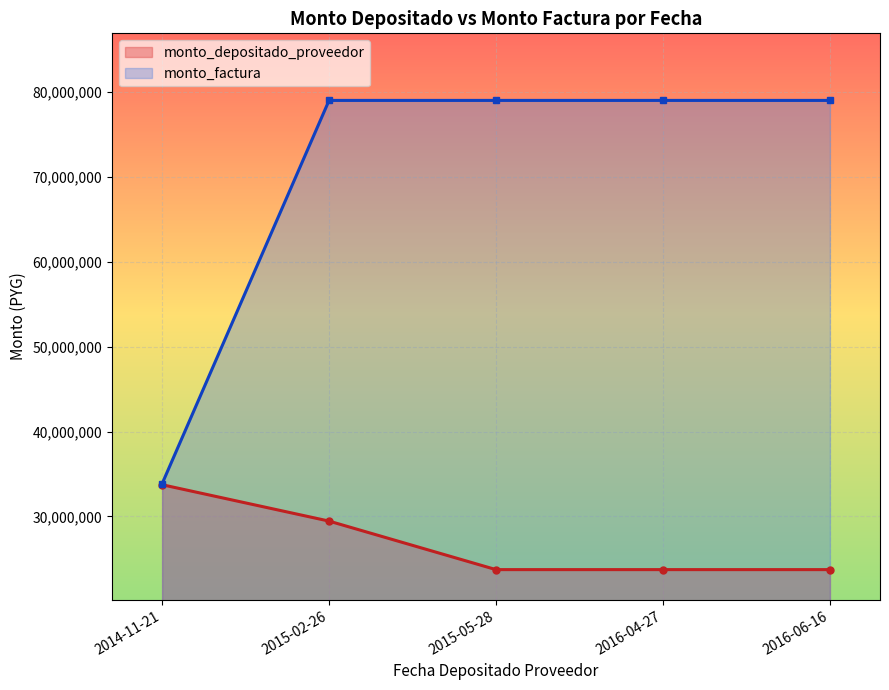

What is the spread (max minus min) of values at 2014-11-21?

120667